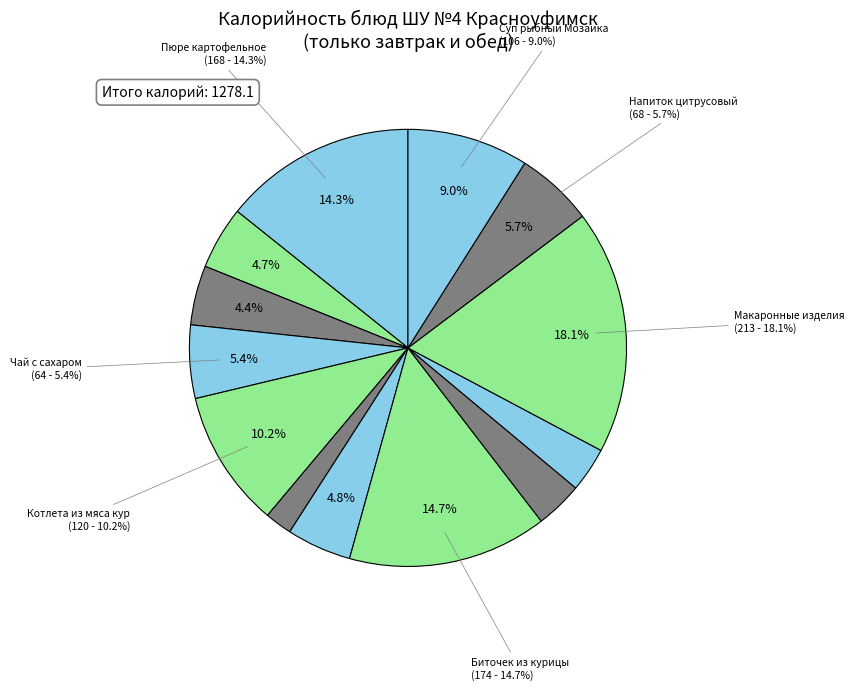

Count the number of slices in the pie.

13